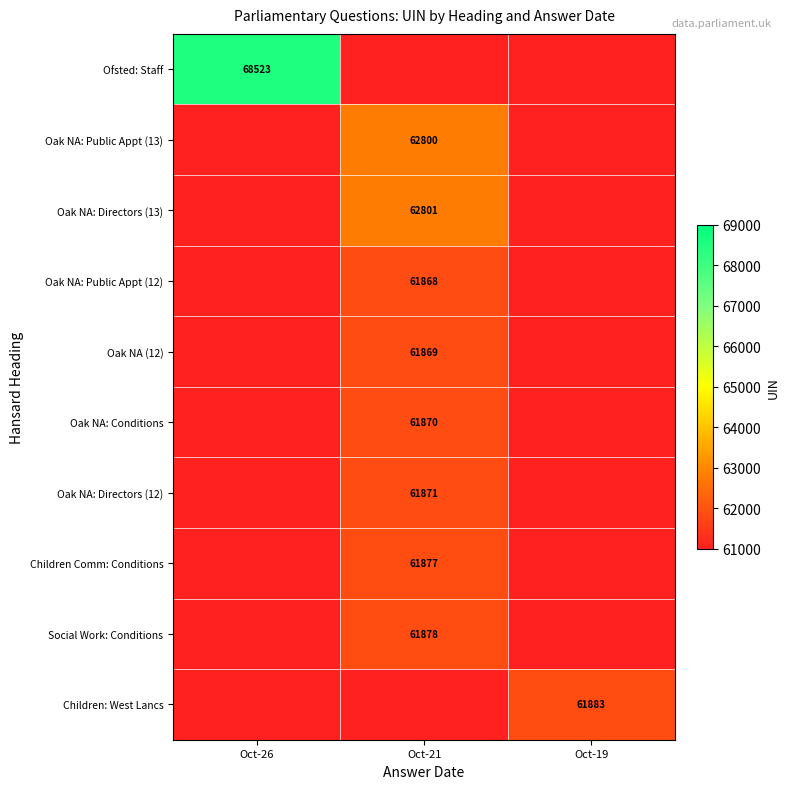

The value of Oak NA: Directors (13) at Oct-21 is 33254. True or false?

False